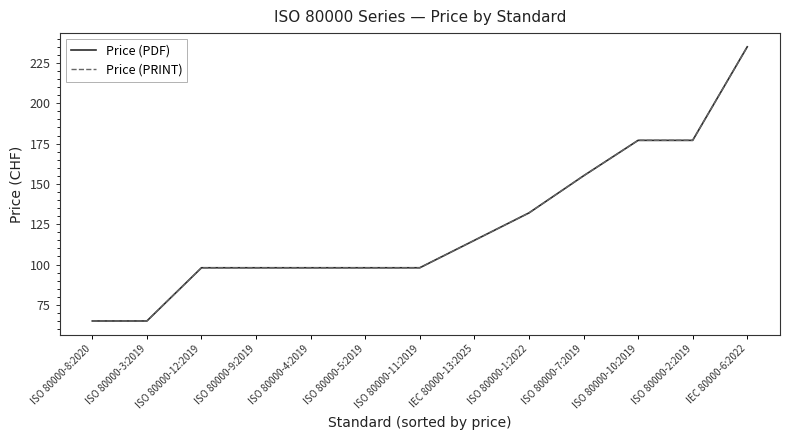

Reading left to right, list all the values displayed in this chart.

Price (PDF): 65	65	98	98	98	98	98	115	132	155	177	177	235
Price (PRINT): 65	65	98	98	98	98	98	115	132	155	177	177	235